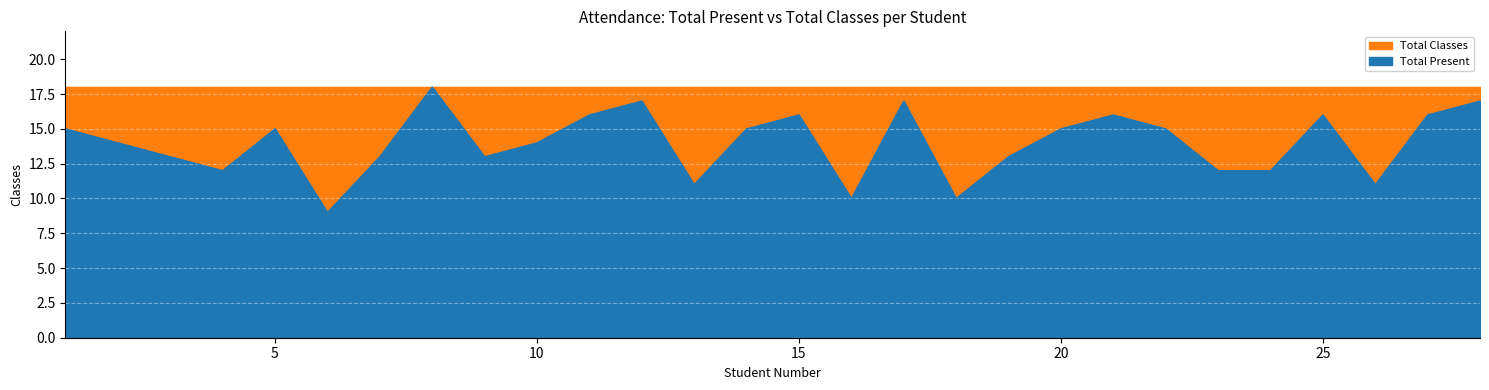

Rank the categories by value from highest to lowest.

8, 12, 17, 28, 11, 15, 21, 25, 27, 1, 5, 14, 20, 22, 2, 10, 3, 7, 9, 19, 4, 23, 24, 13, 26, 16, 18, 6